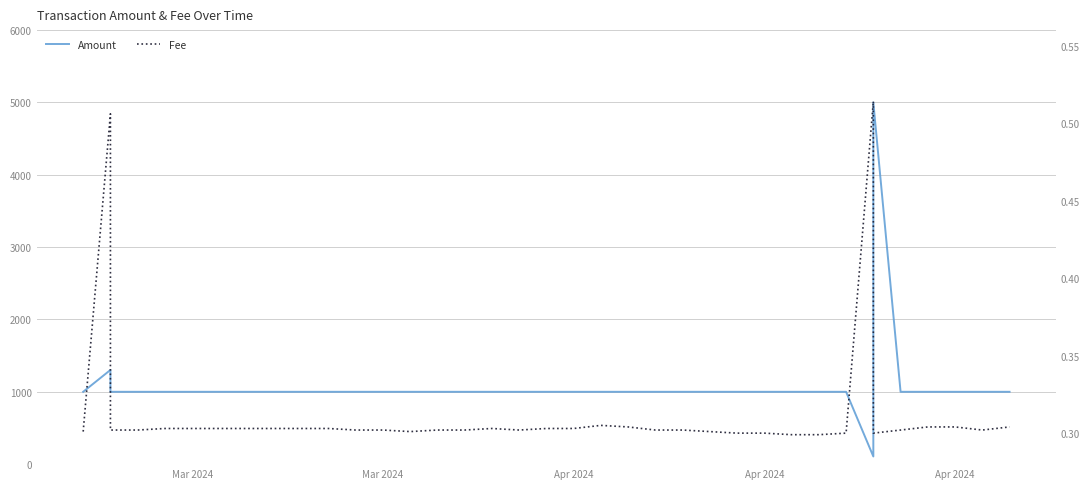

What is the value of the Amount point at the 19th from the left?

1000.0